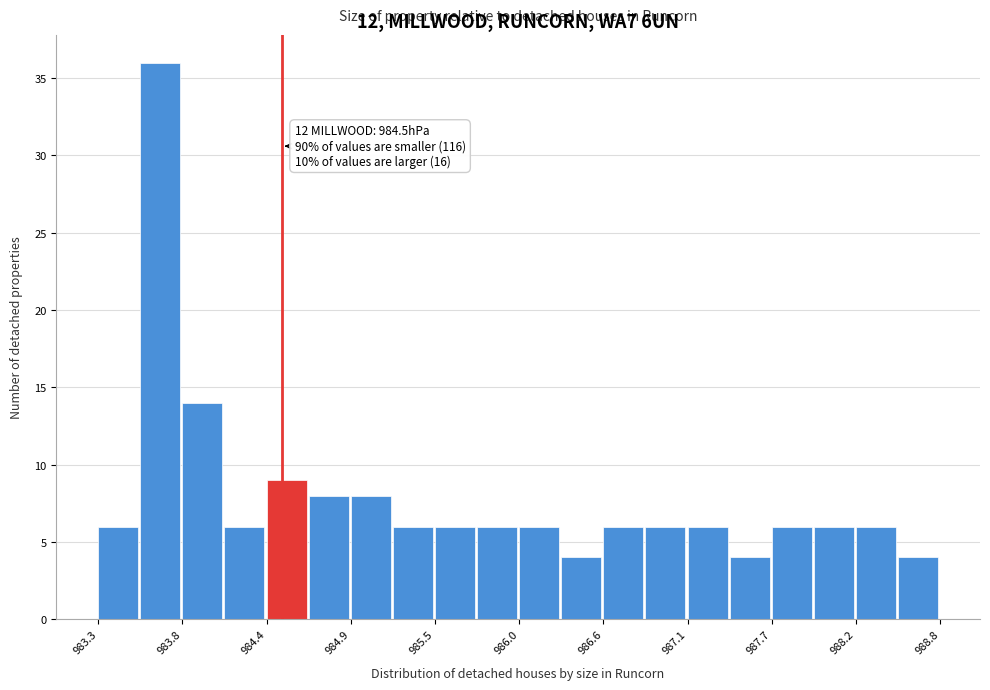

Around what value on the x-axis is the tallest bar? Give the approximate position of its centre, as read against the axis.

983.7